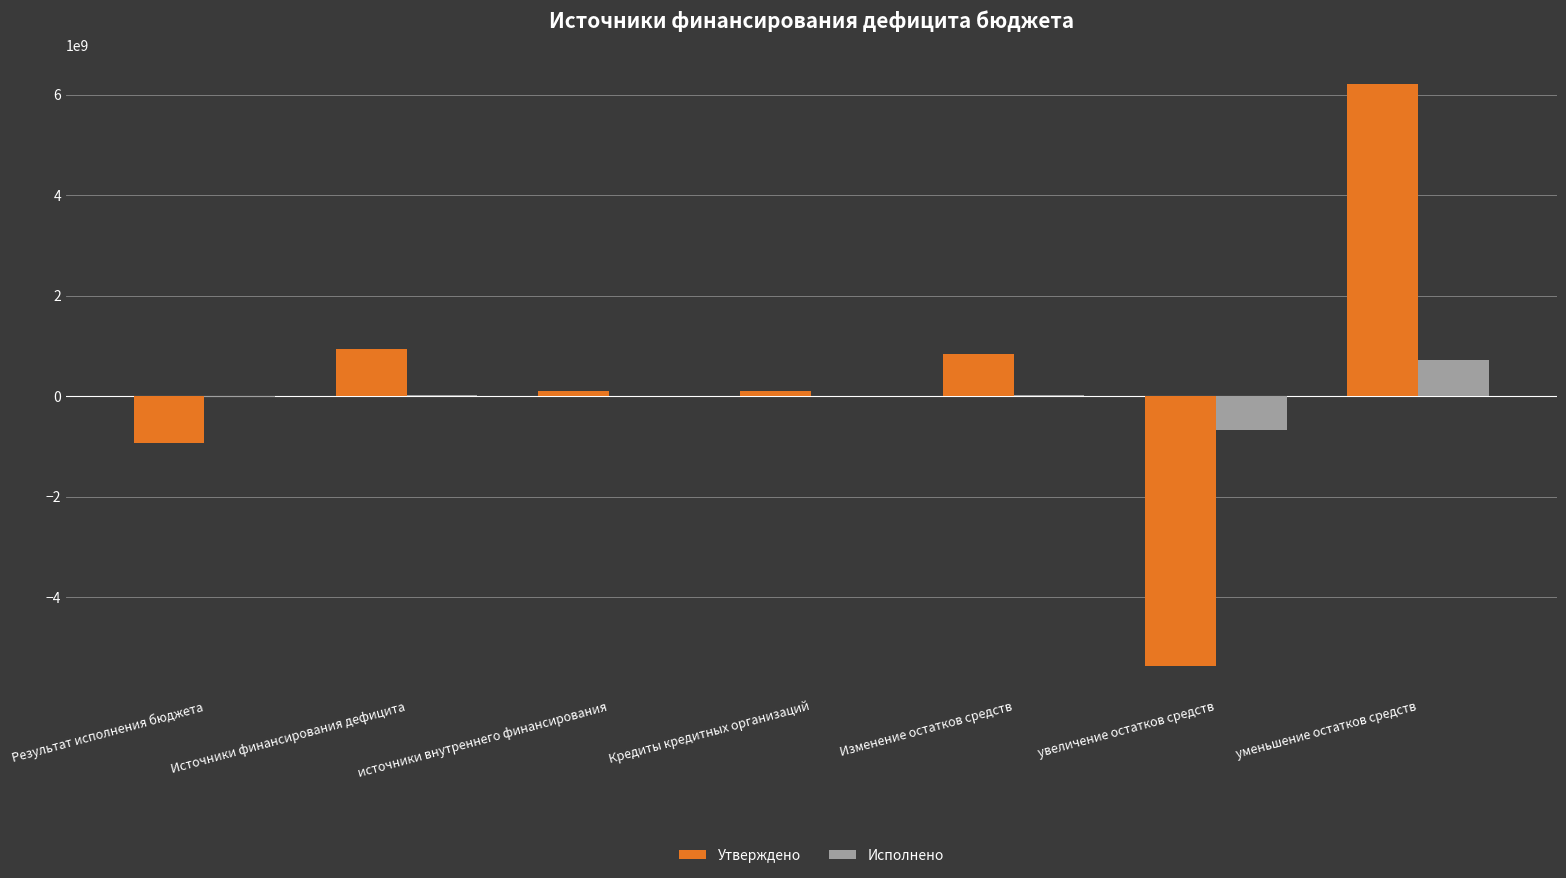

Is the value of Исполнено at уменьшение остатков средств greater than the value of Утверждено at Кредиты кредитных организаций?

Yes